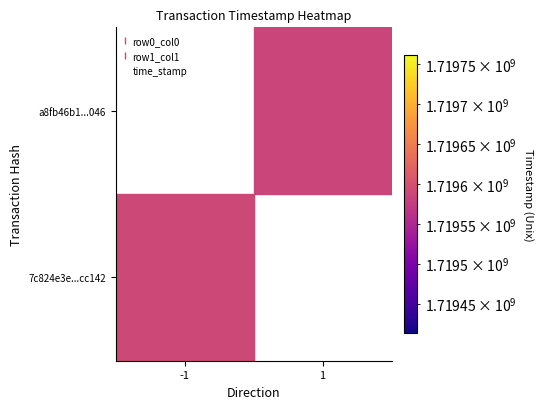

What is the sum of all 7c824e3e99d42e3099cf7d880430214aa3cc142 values?

1719589204